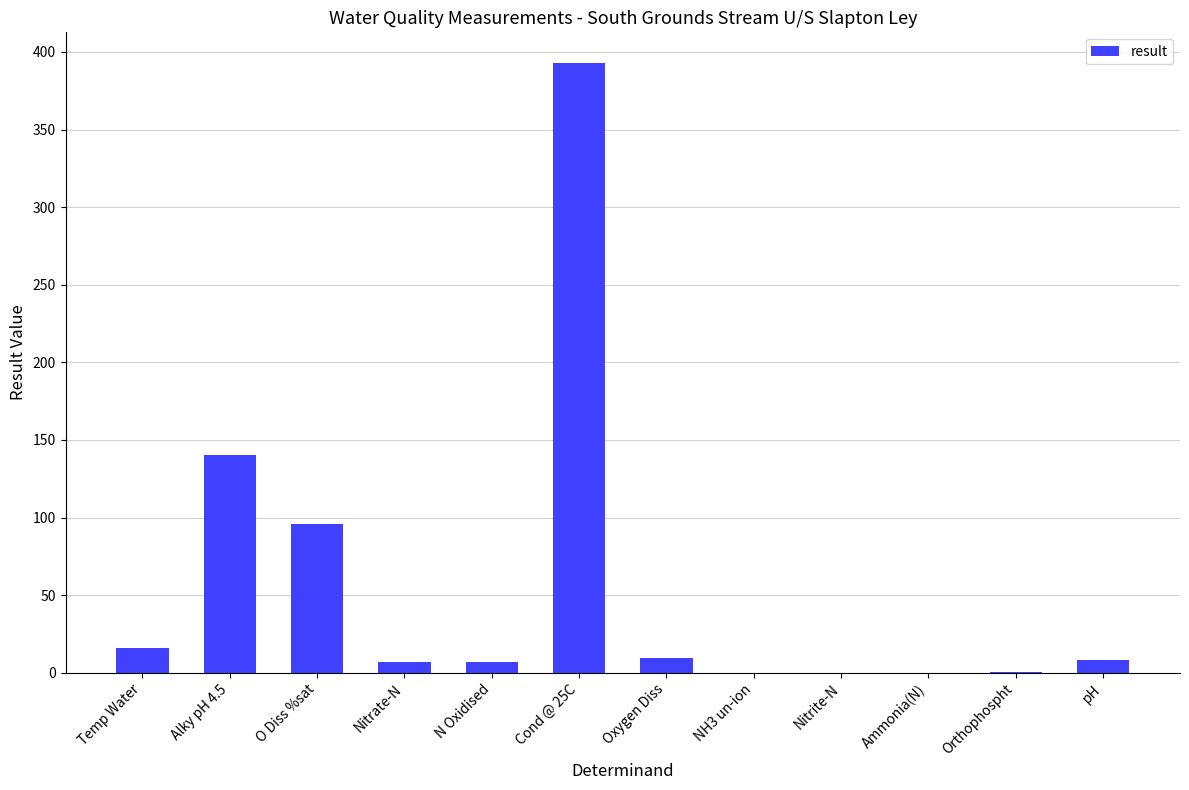

What is the change in value from Ammonia(N) to pH?

+8.1